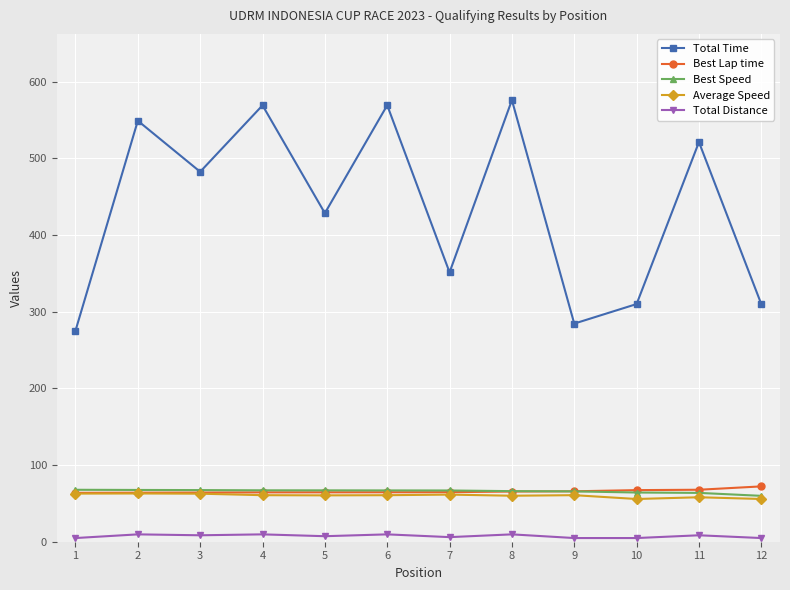

The Total Distance series shows 4.8 at 9. True or false?

True